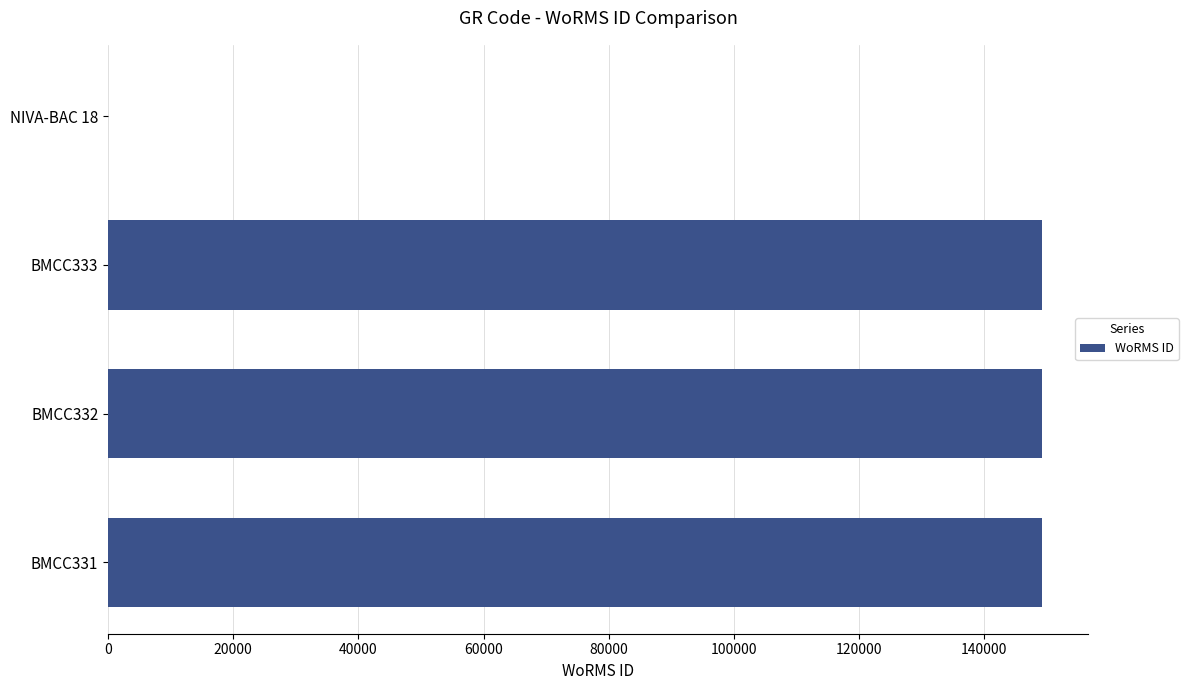

Between NIVA-BAC 18 and BMCC331, which is larger?

BMCC331